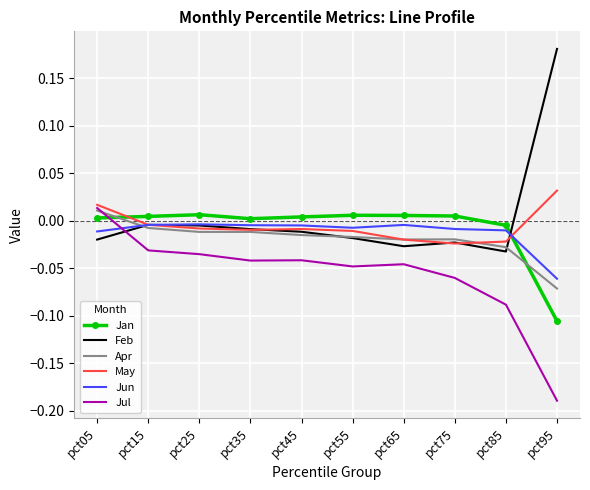

Which category has the lowest value in the Jan series?

pct95